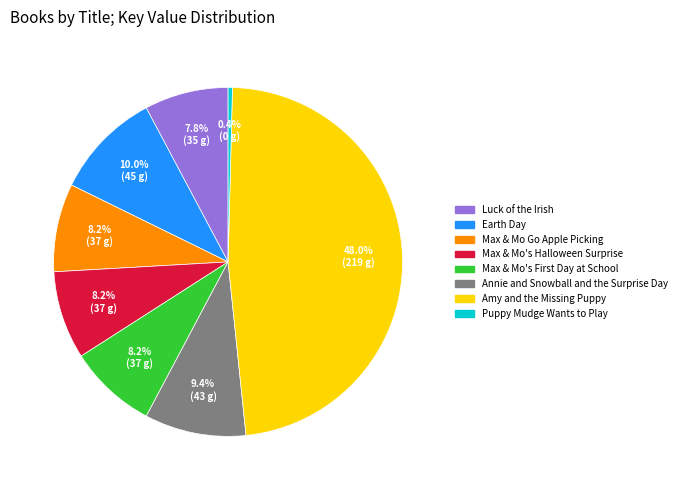

Is there a majority slice in this chart?

No